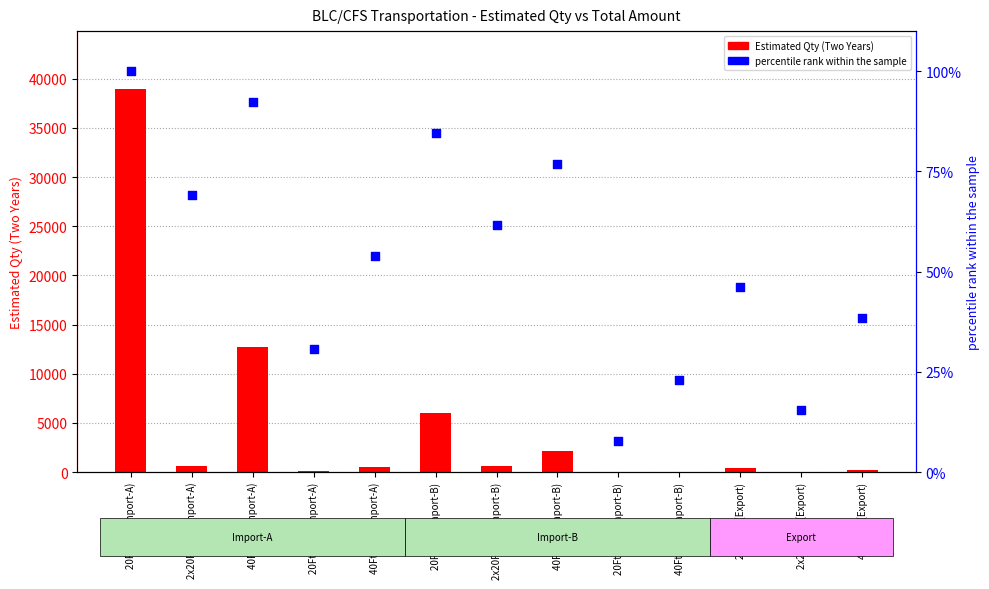

Which series contains the lowest Y value?

percentile rank within the sample